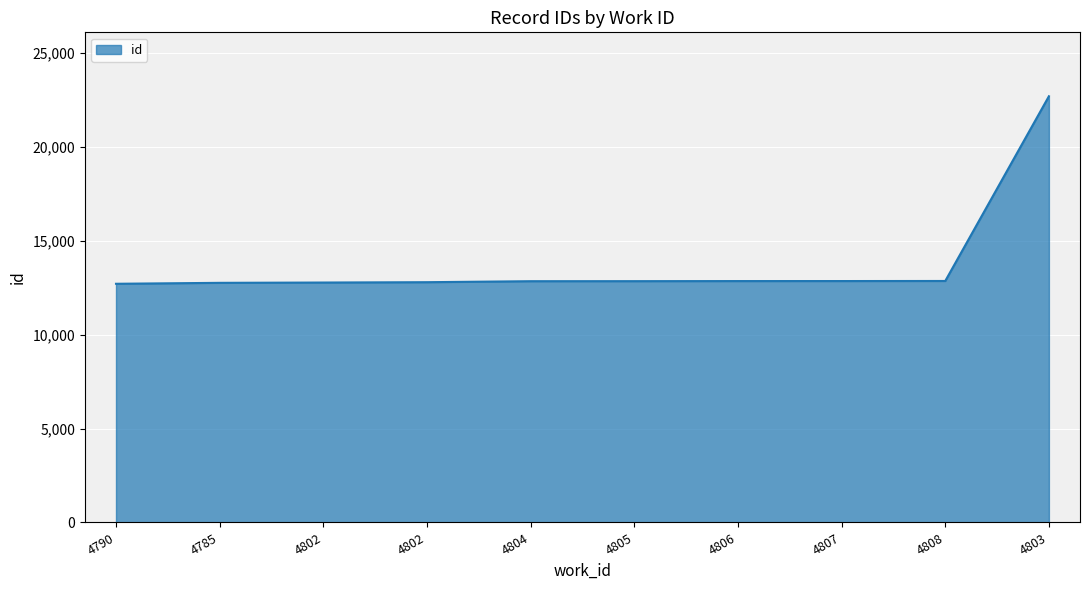

Reading right to left, extract all data points from this chart.

4803=22700	4808=12862	4807=12858	4806=12857	4805=12852	4804=12850	4802=12797	4802=12779	4785=12763	4790=12713